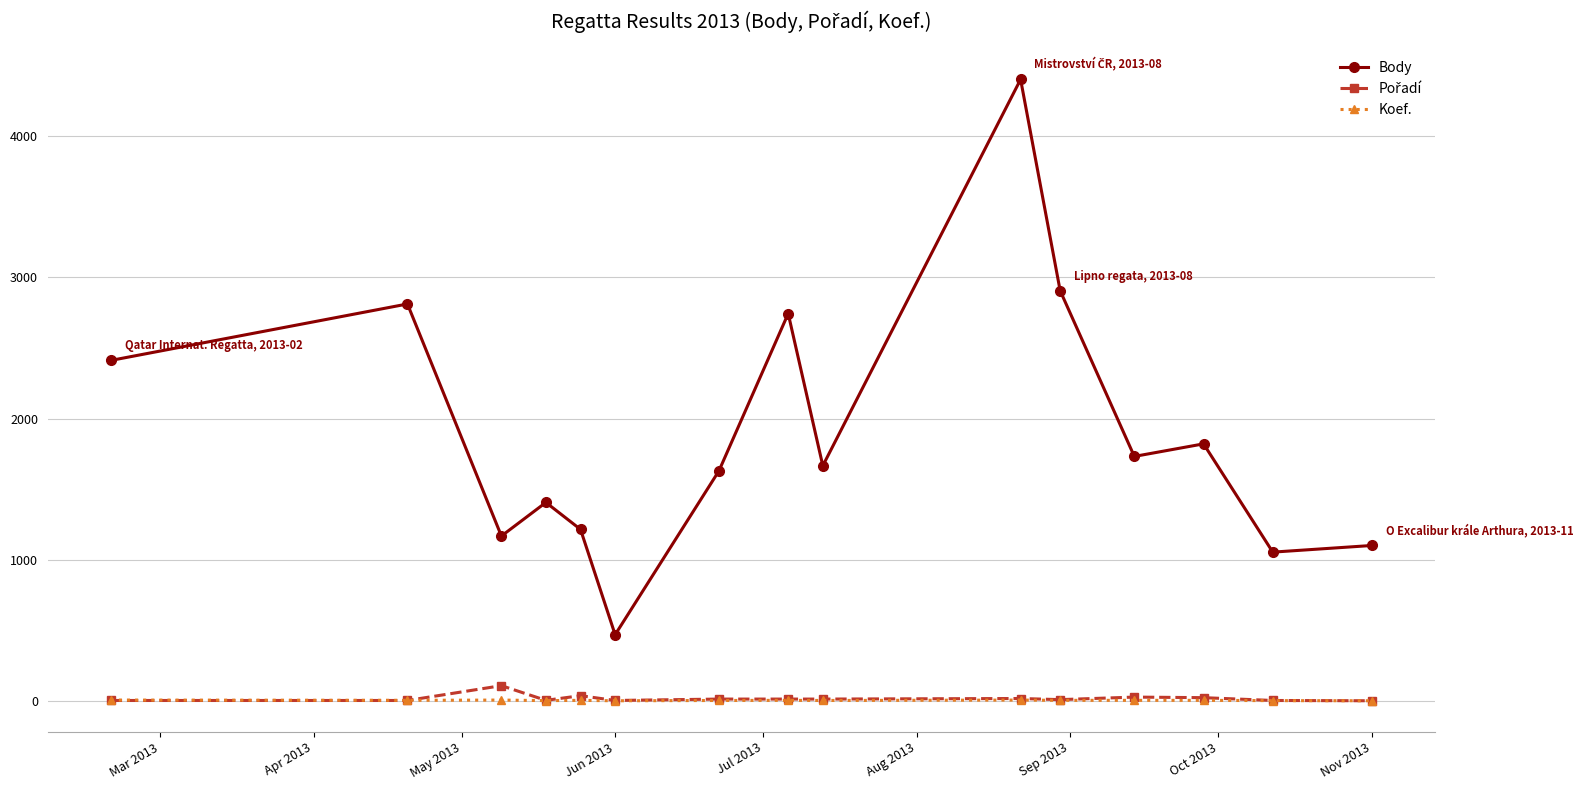

What is the greatest value displayed?

4403